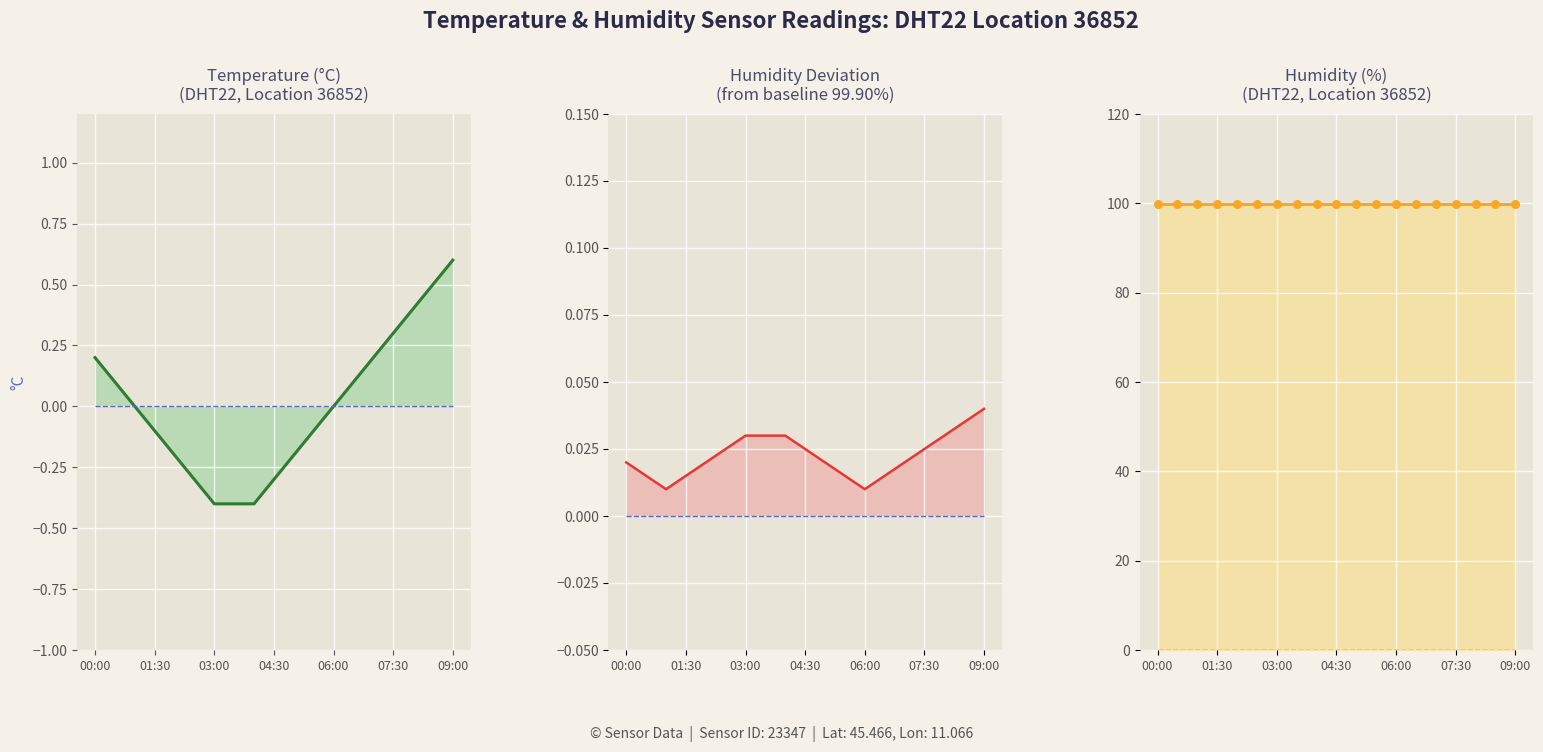

At which category is the sum across all series the highest?

09:00